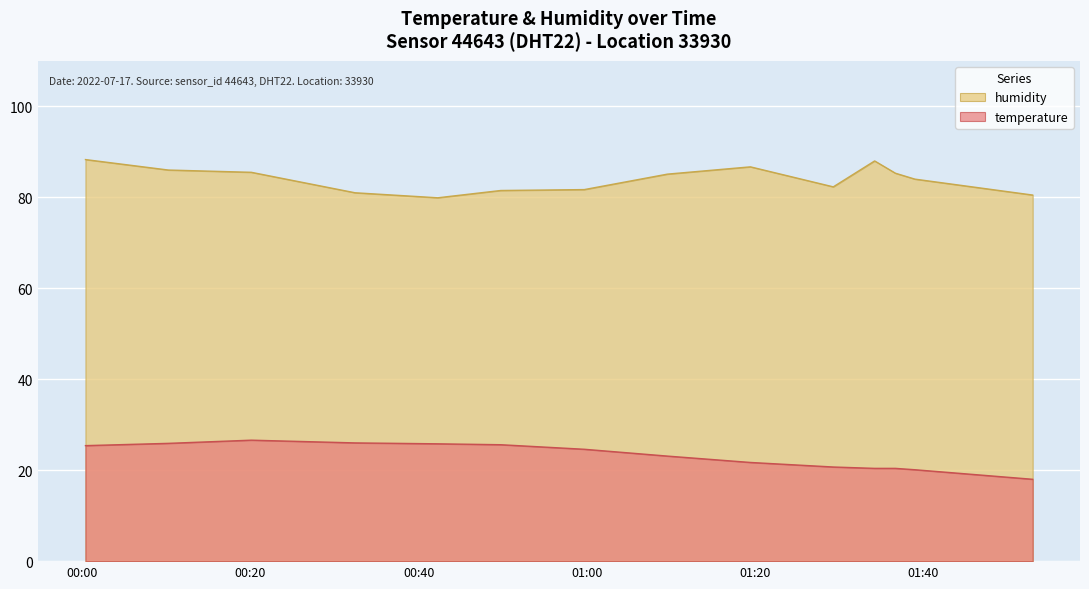

Rank the series by their average value, from lowest to highest.

temperature, humidity